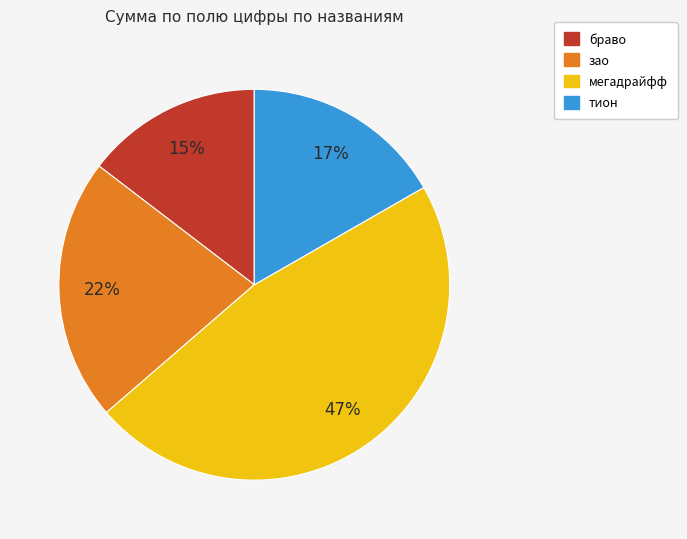

Between зао and мегадрайфф, which is larger?

мегадрайфф